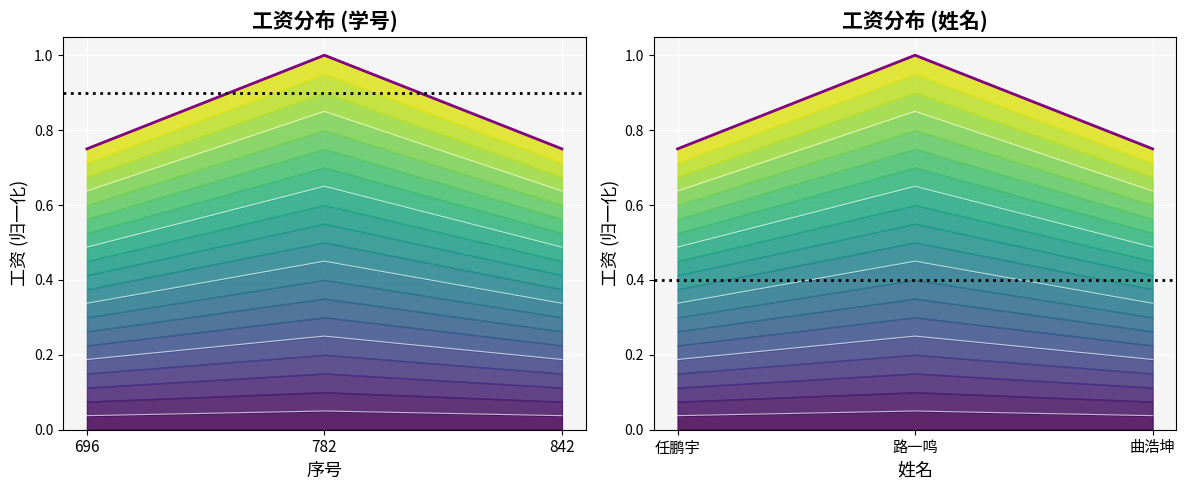

Is the value of 曲线0 at 842 greater than the value of 工资 (归一化) at 782?

No